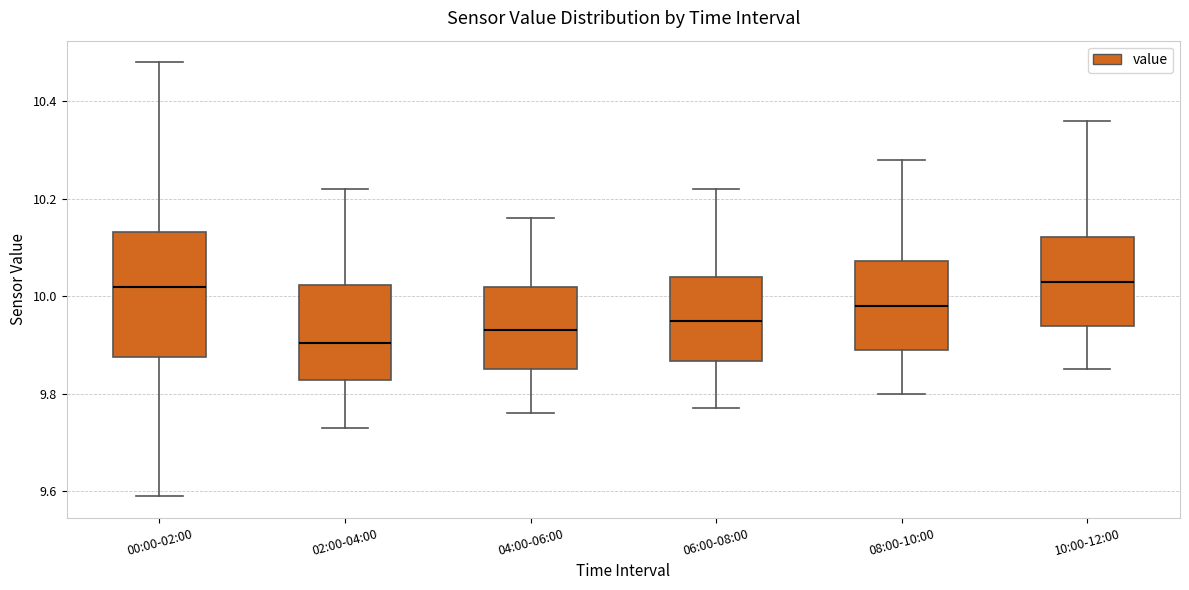

Which box is the tallest, from its lower edge to its upper edge?

00:00-02:00